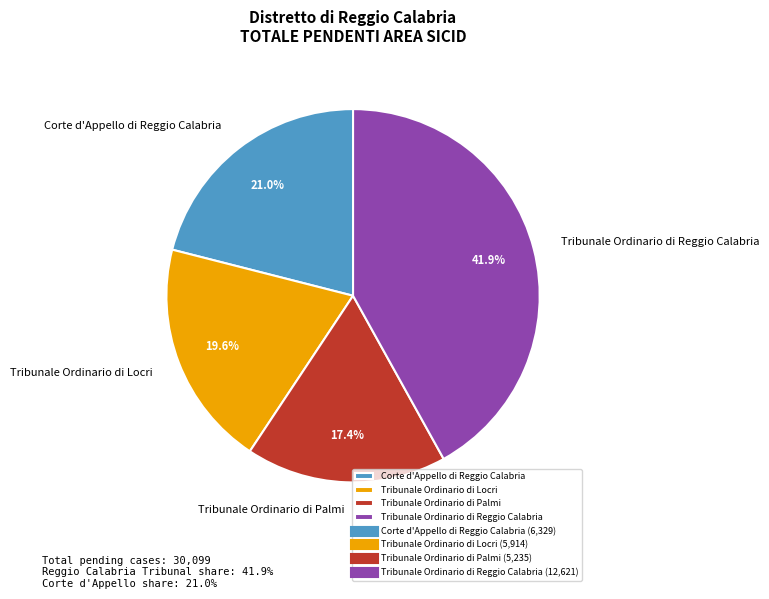

What is the total percentage of Tribunale Ordinario di Palmi and Tribunale Ordinario di Locri?

37.0%